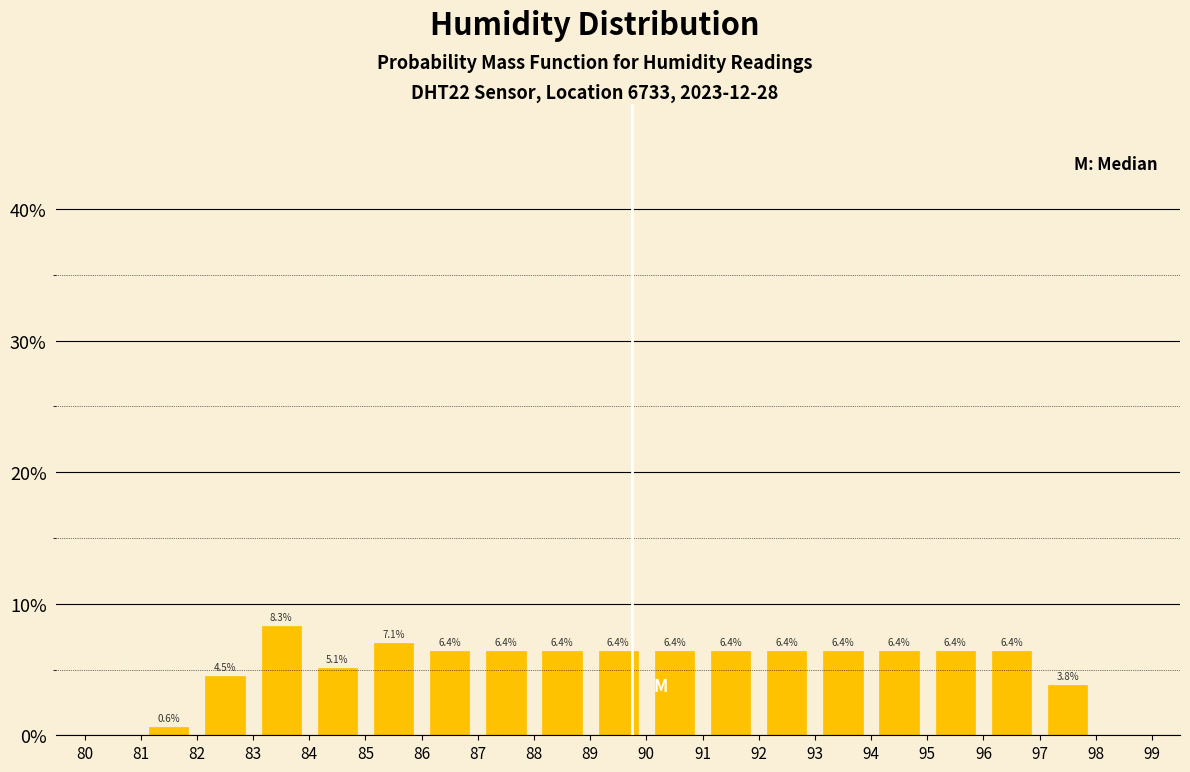

Which range on the x-axis has the tallest bar?

83 to 84